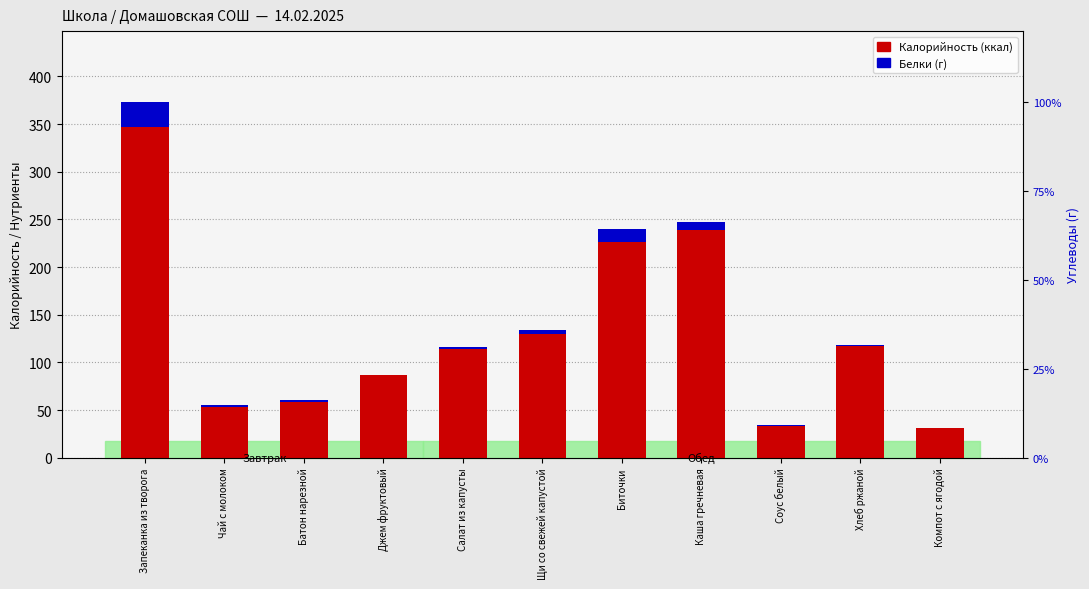

What is the difference between the highest and lowest values at Джем фруктовый?

86.7